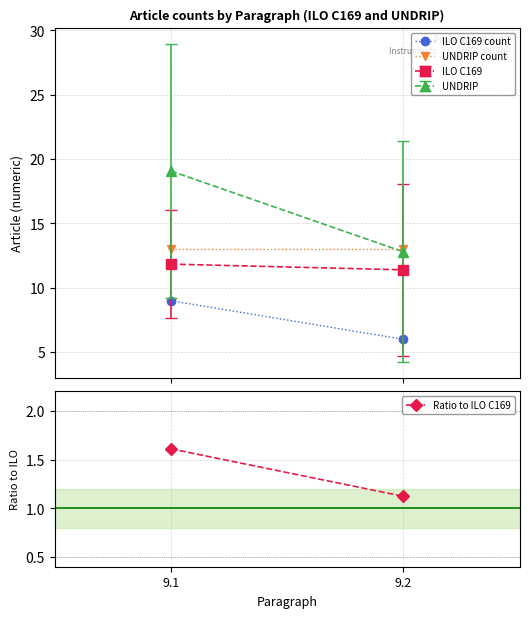

Which series has the largest total across all categories?

UNDRIP count